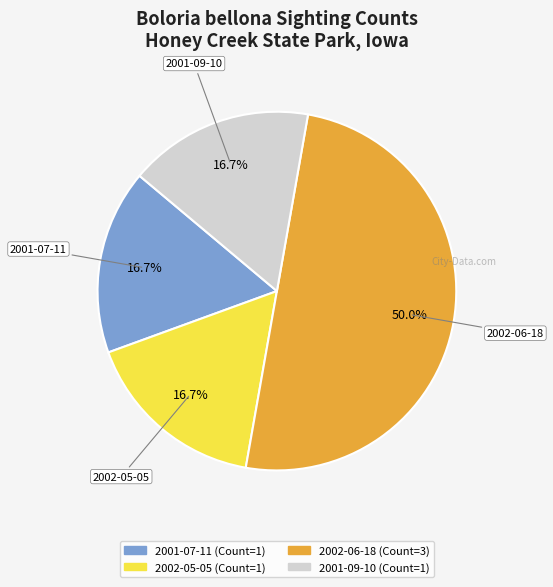

What is the smallest slice in the pie chart?

2001-07-11 (ID:51144)